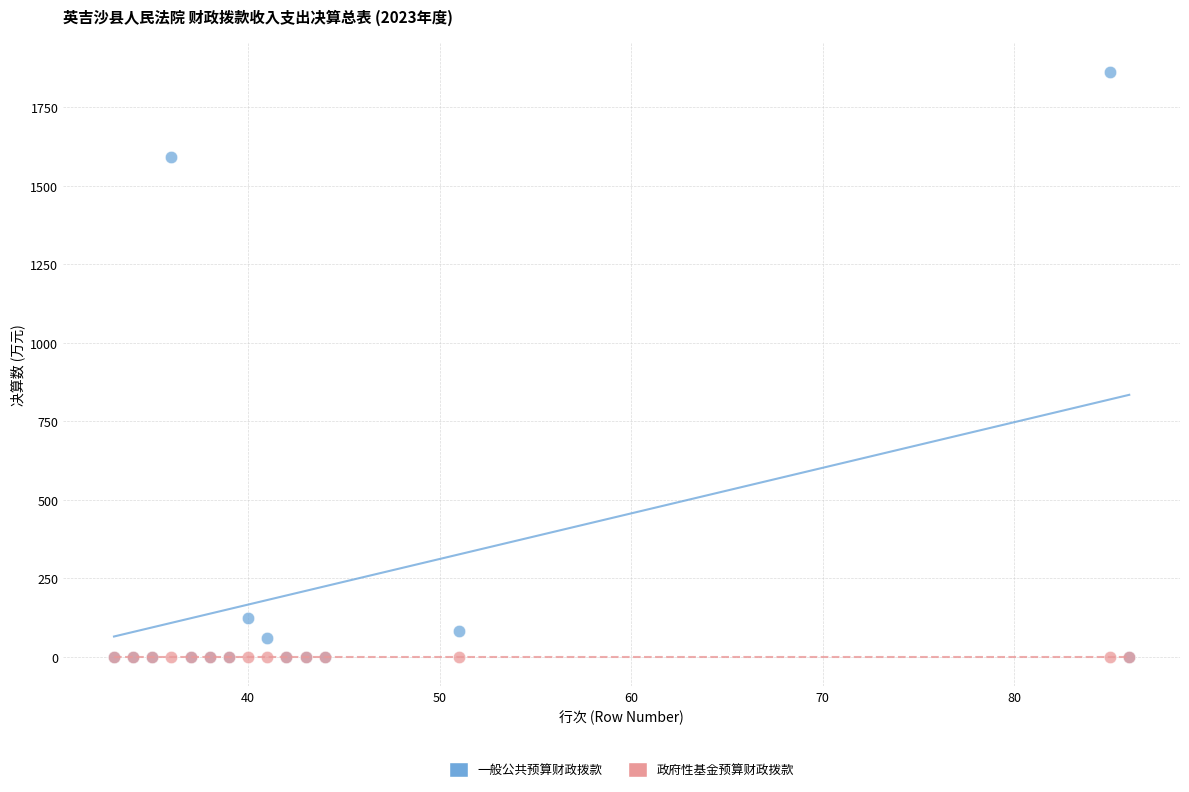

In the 一般公共预算财政拨款 series, what Y value is closest to 930?

1592.0